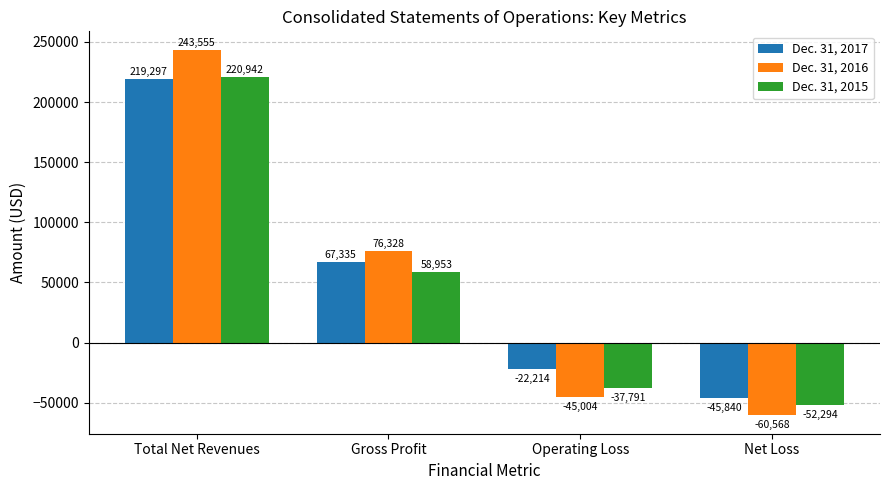

True or false: Dec. 31, 2015 has a value of -52294 at Net Loss.

True